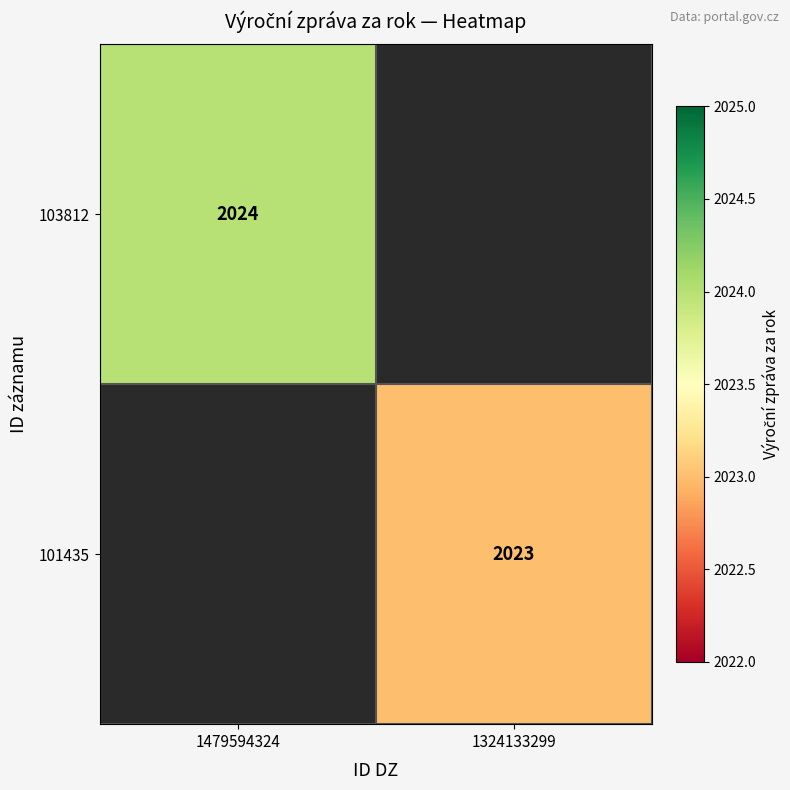

The 101435 series shows 2023 at 1324133299. True or false?

True